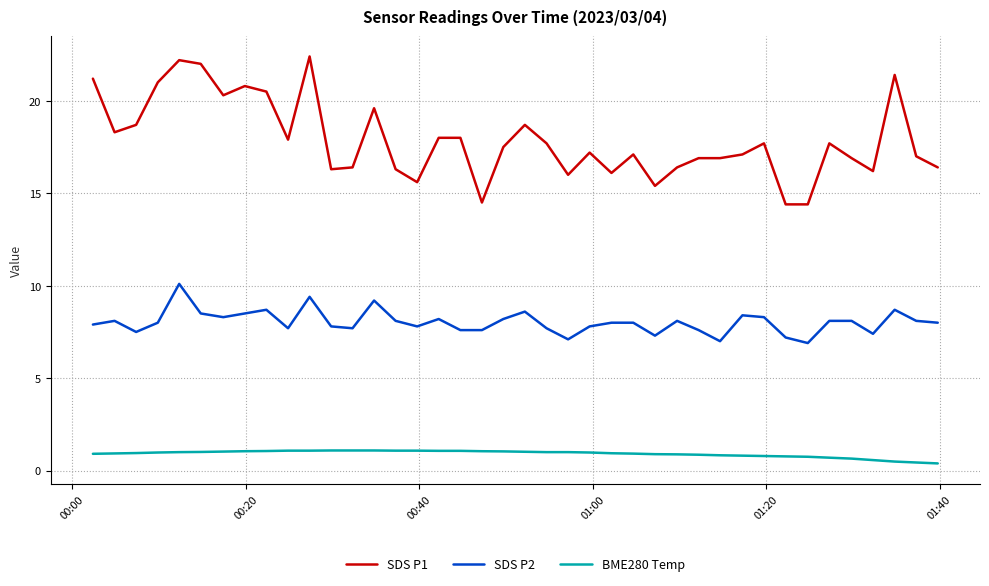

What is the highest value of the SDS P2 series?

10.1